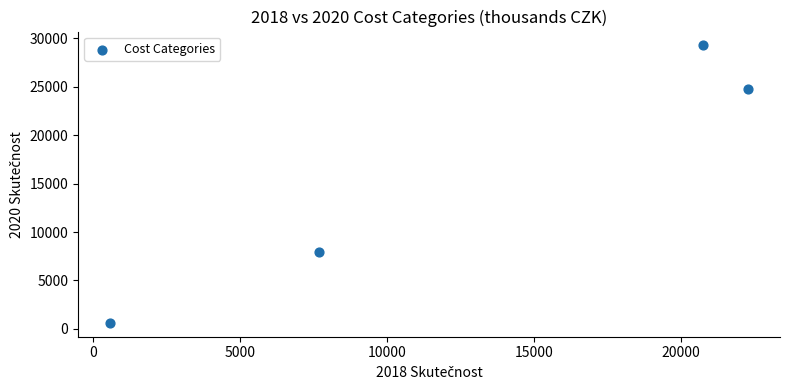

What Y value in the scatter plot is closest to 14951?

7895.3